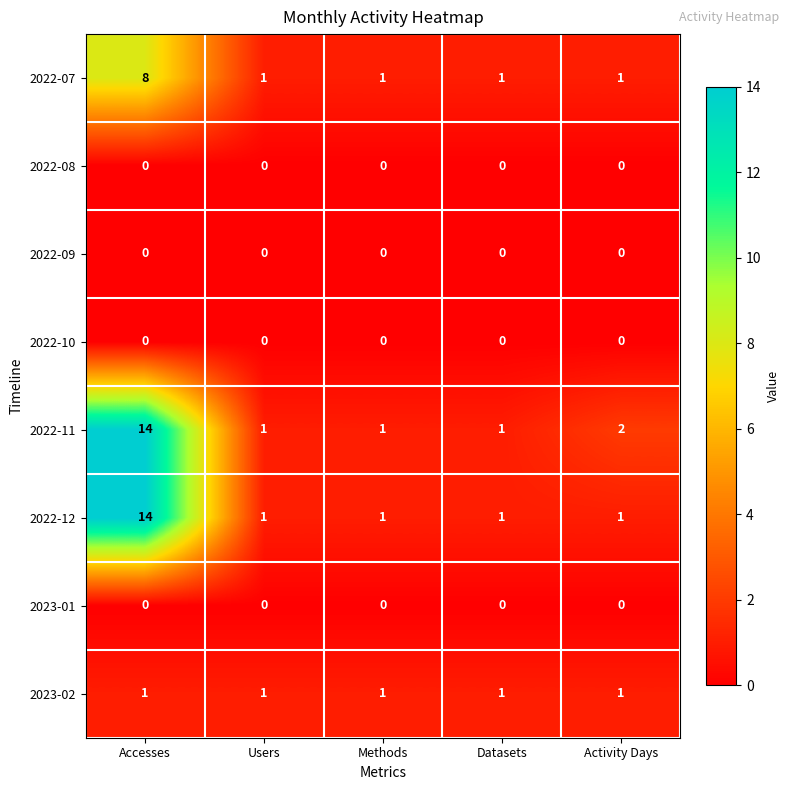

Is the value of 2023-01 at Datasets greater than the value of 2023-02 at Datasets?

No